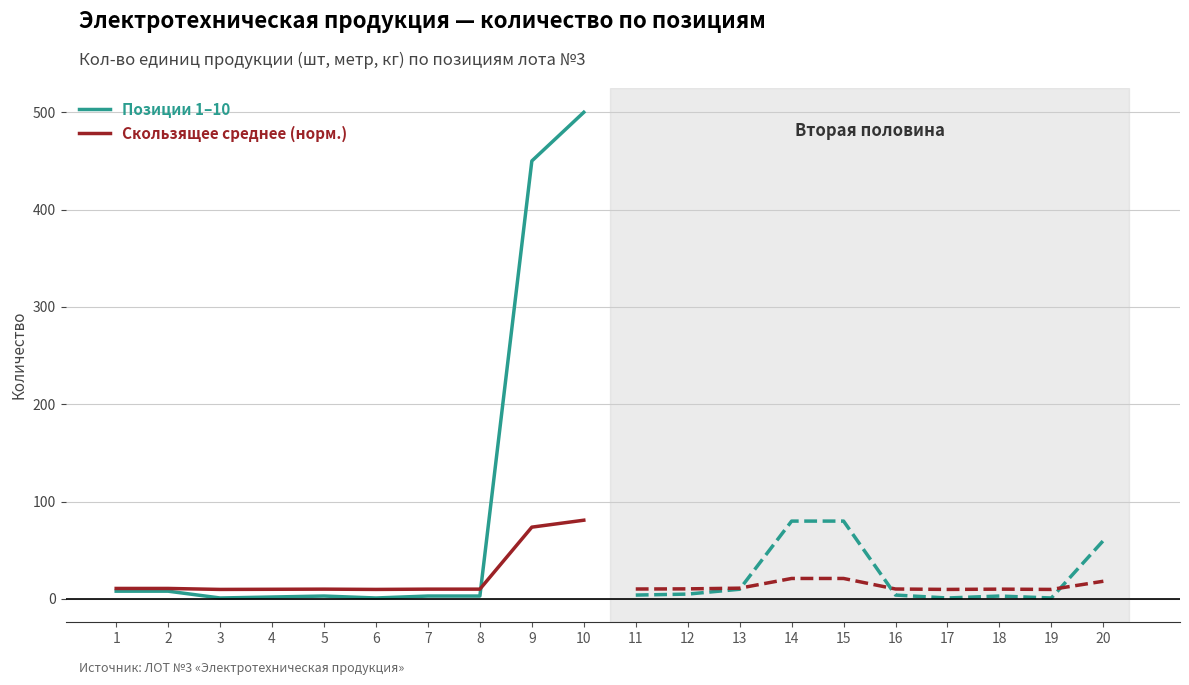

Is it true that Скользящее среднее (норм.) equals 2.1 at 3?

False